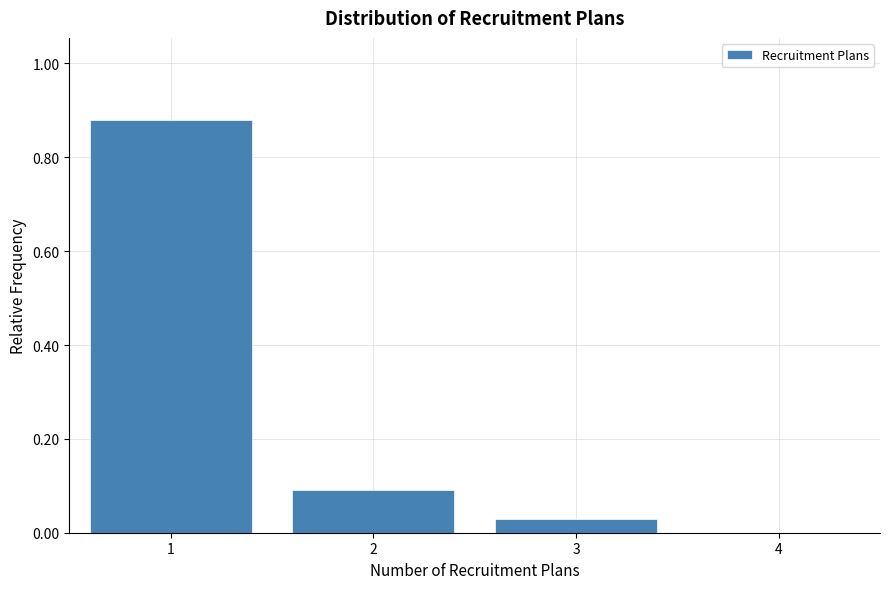

The value at 4 is -0.3. True or false?

False